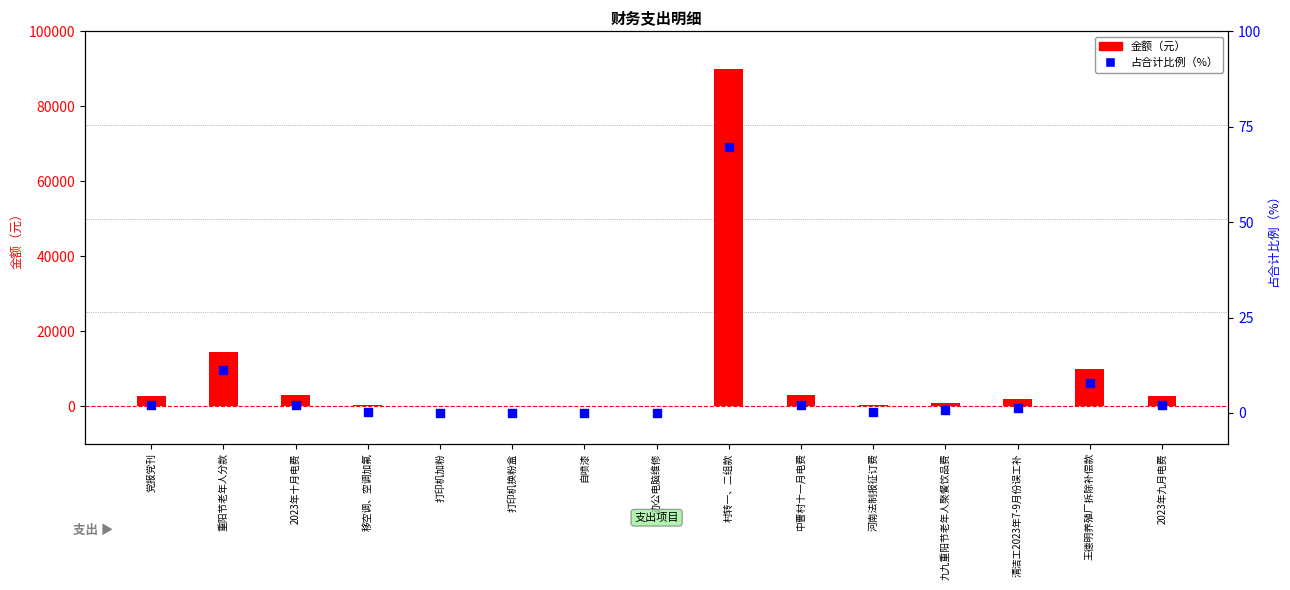

Which series has the largest total across all categories?

金额